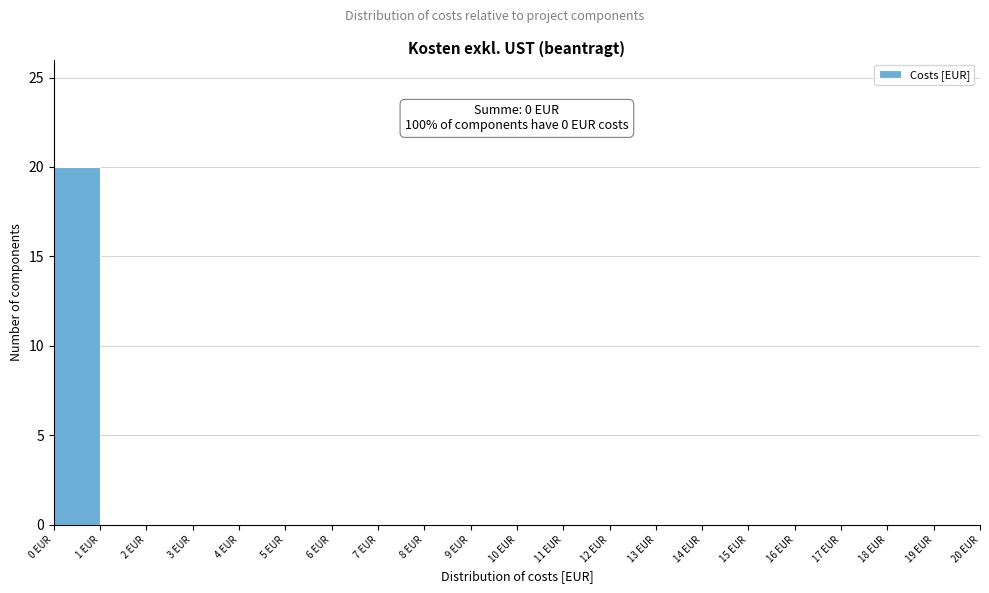

Over which range of the x-axis is the bar tallest?

0 to 1